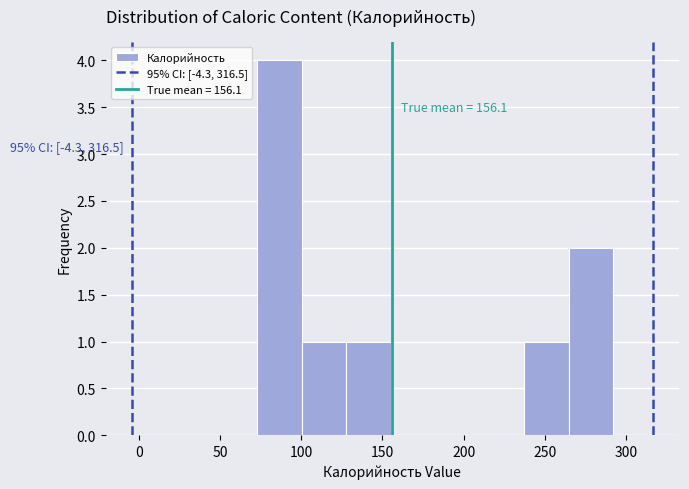

Which range on the x-axis has the tallest bar?

75 to 100